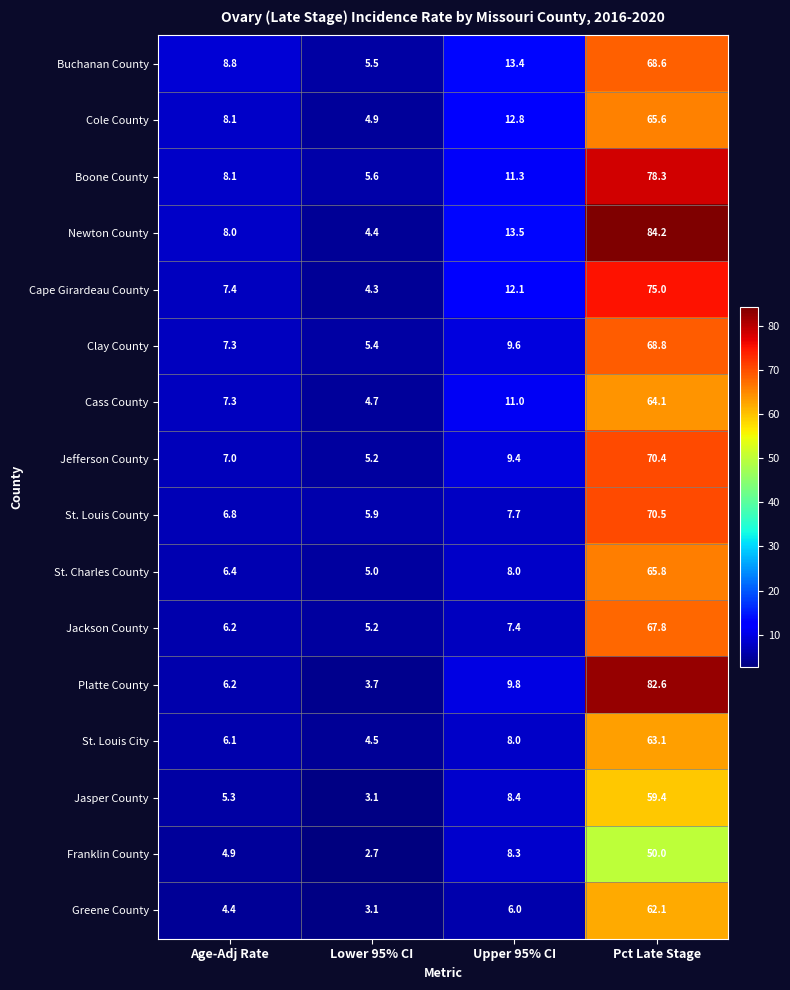

The Jefferson County series shows 5.2 at Lower 95% CI. True or false?

True